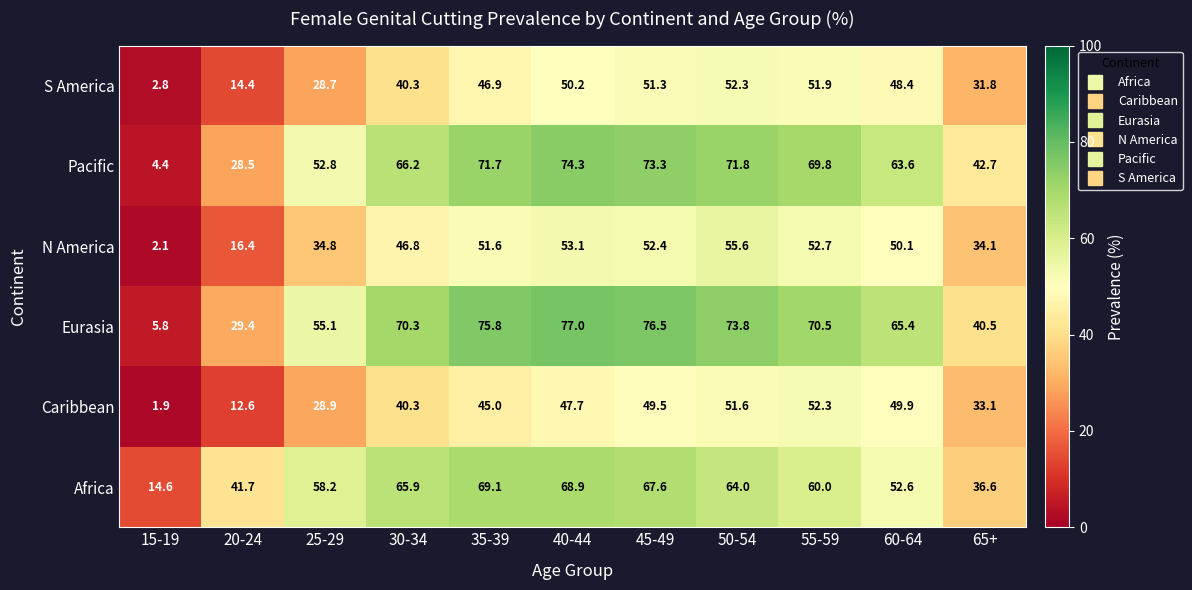

Rank the series at 65+ from lowest to highest value.

S America, Caribbean, N America, Africa, Eurasia, Pacific